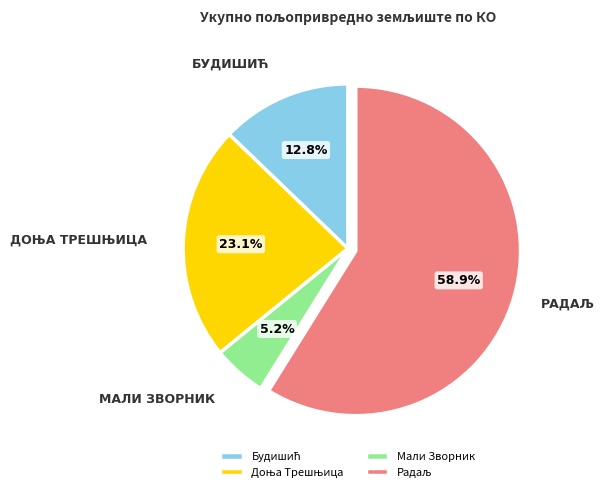

To the nearest percent, what is the difference between the largest and smallest slice percentages?

54%